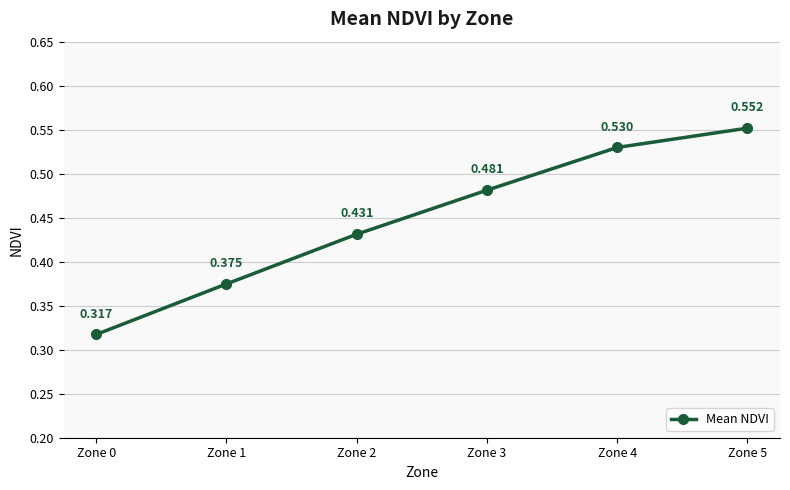

True or false: the data has more than 2 interior local peaks.

False